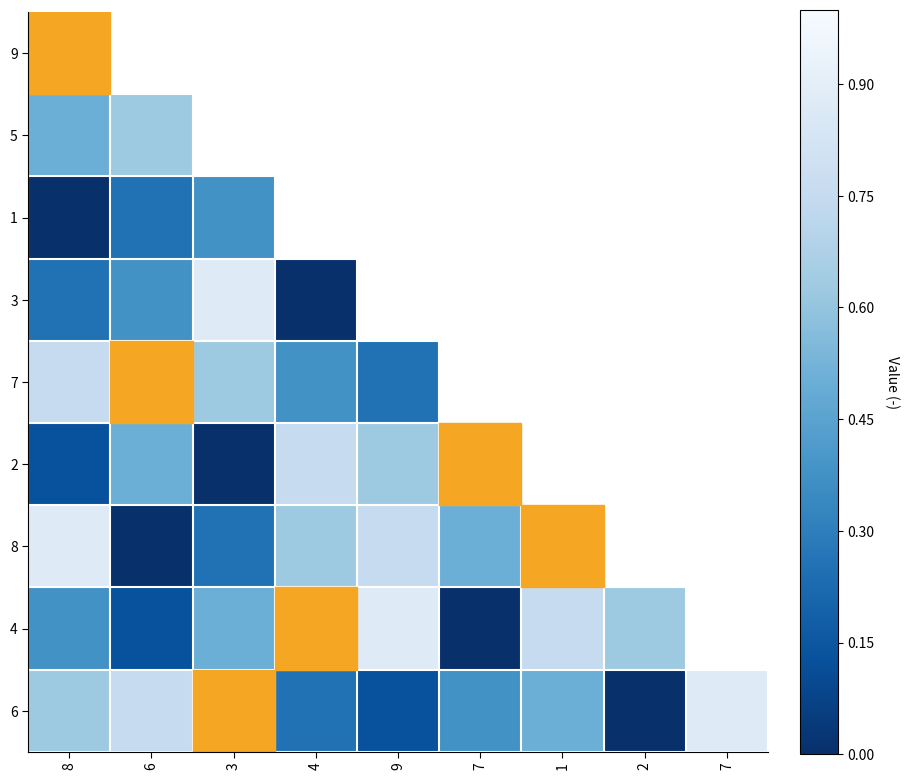

Rank the categories by 9 value from highest to lowest.

8, 6, 3, 4, 9, 7, 1, 2, 7